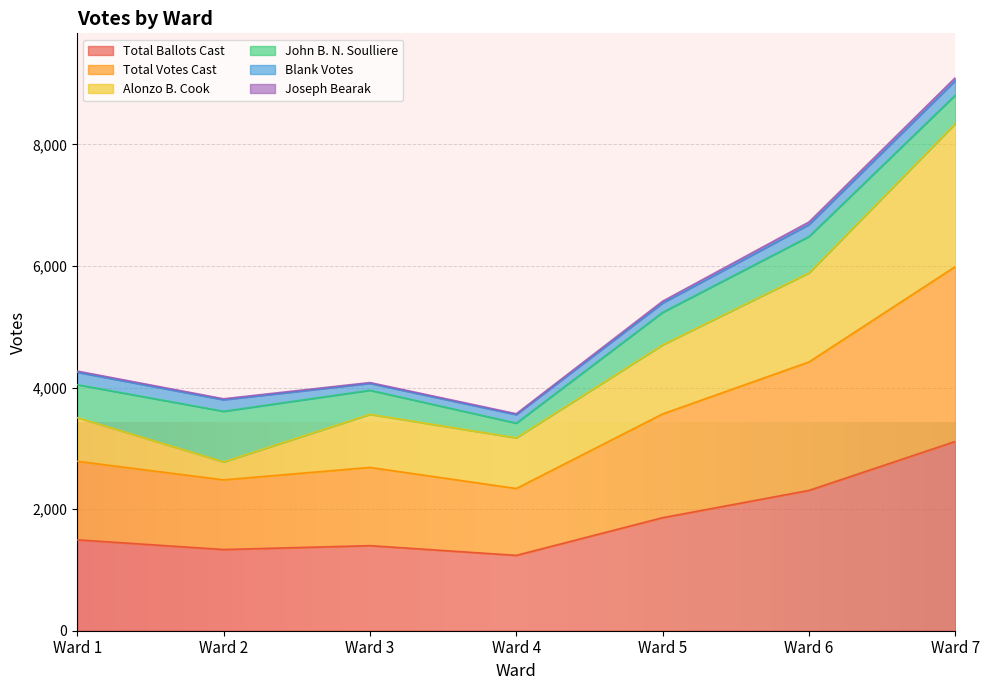

Which category has the highest value across all series?

Ward 7